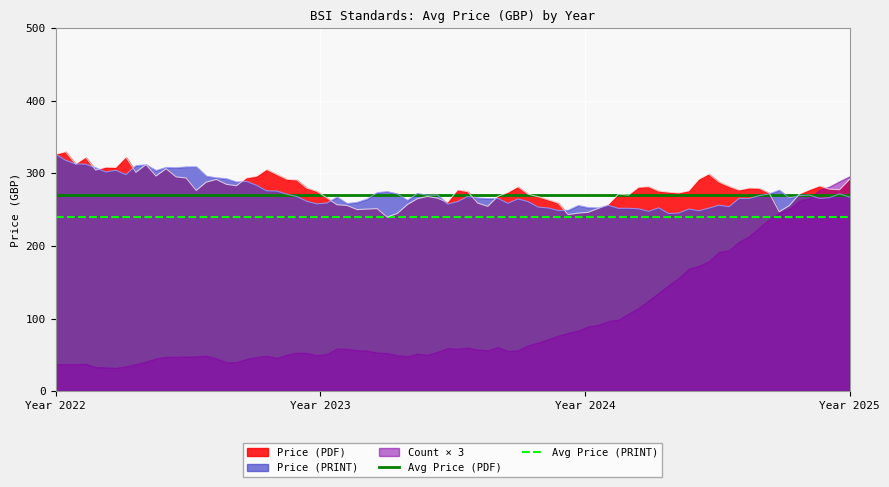

Is it true that Price (PRINT) equals 267.4 at Year 2025?

True